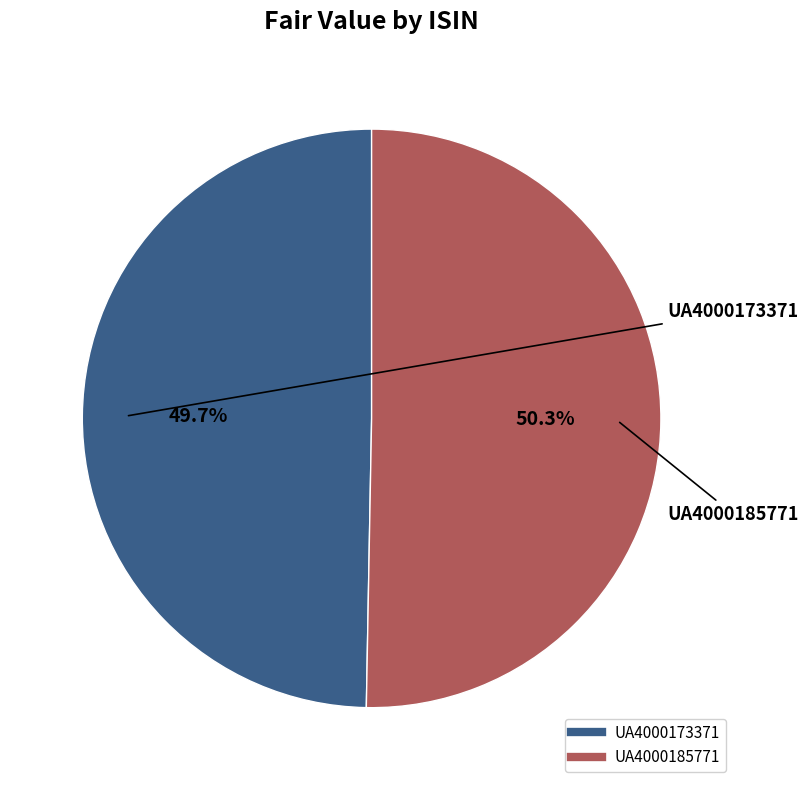

Count the number of slices in the pie.

2